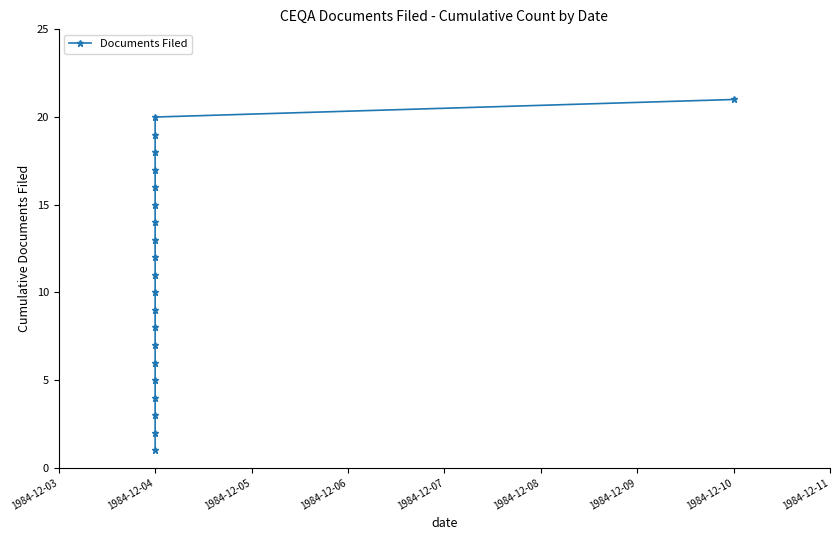

What position from the right is 10?

11